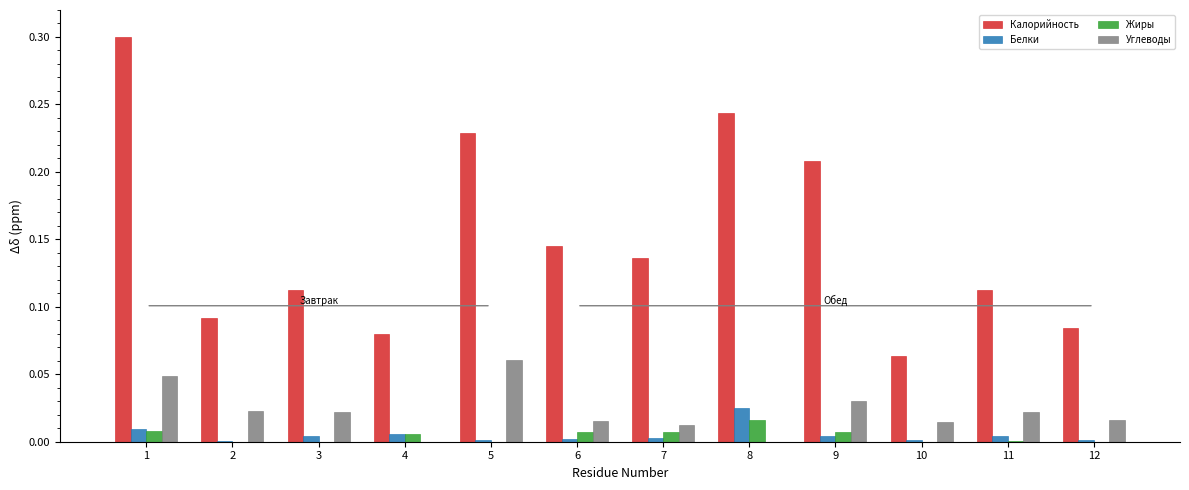

Is it true that Белки equals 0.0 at 8?

True